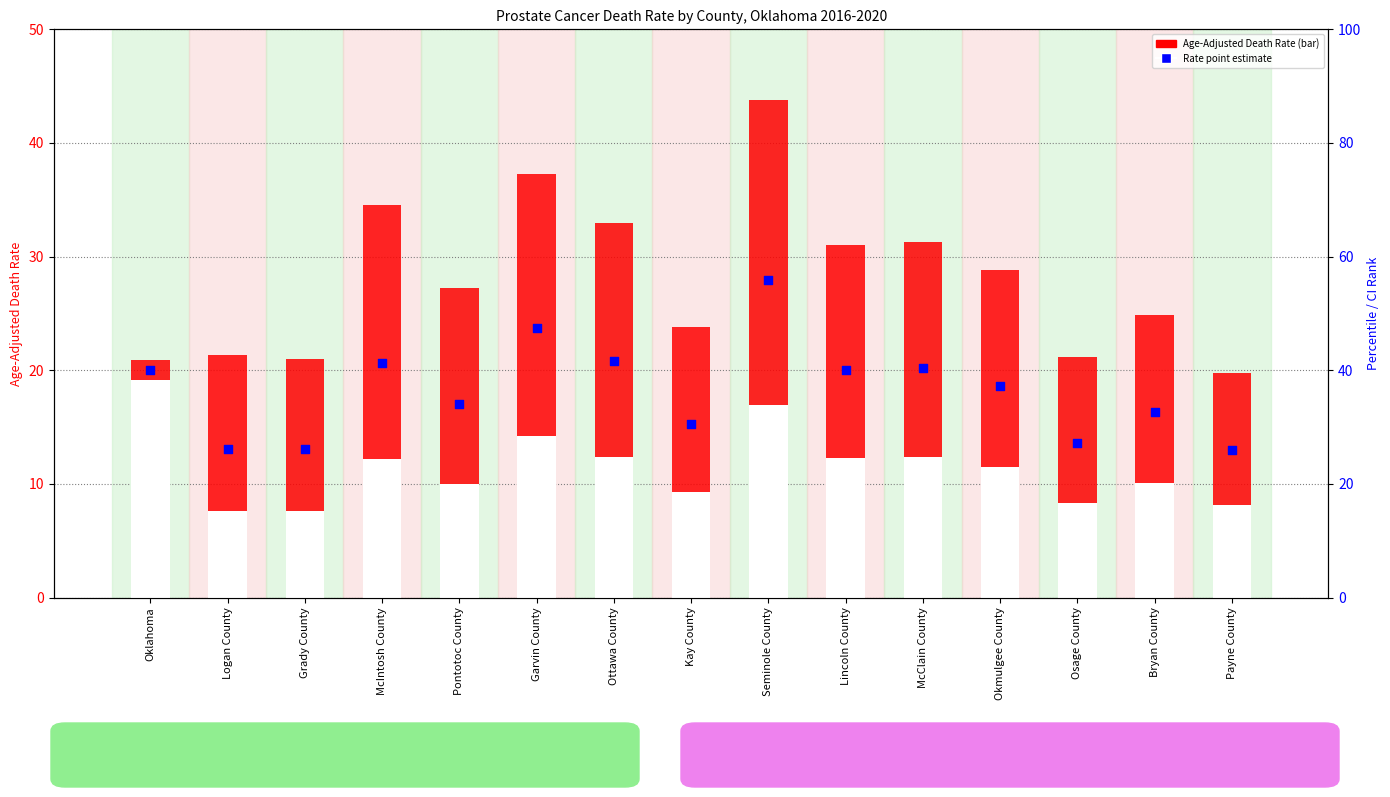

Which series reaches the minimum Y coordinate?

Lower CI (Rate)